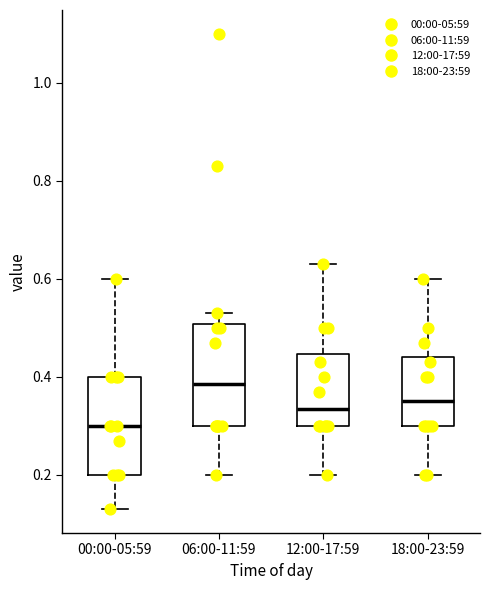

Which box's median line is the highest?

06:00-11:59